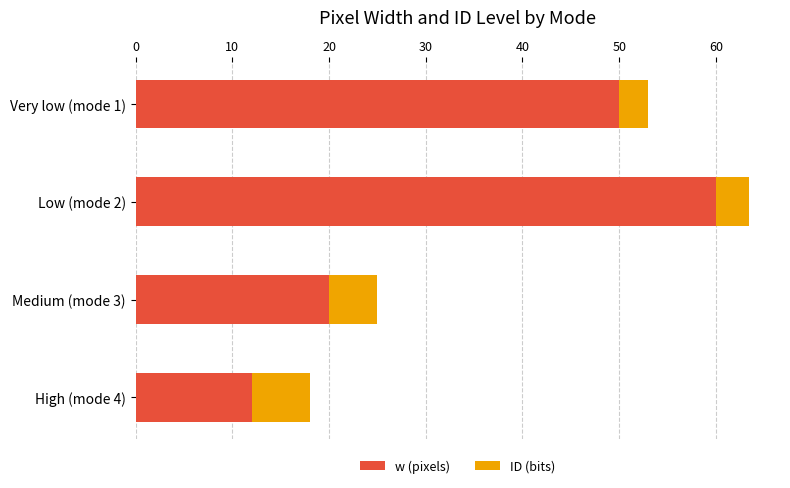

What is the highest value of the w (pixels) series?

60.0